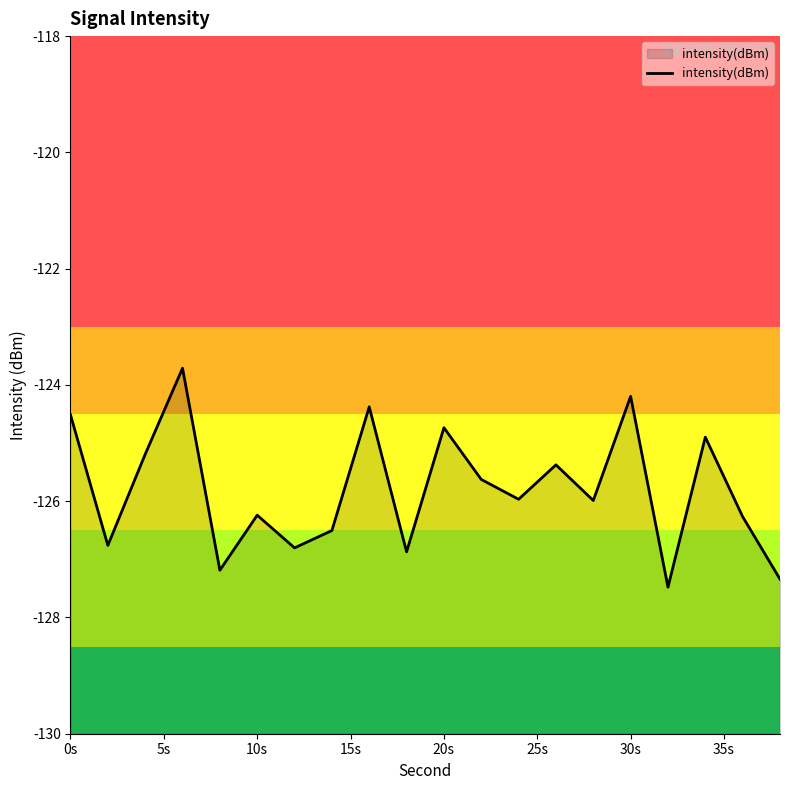

What is the greatest value displayed?

-123.7